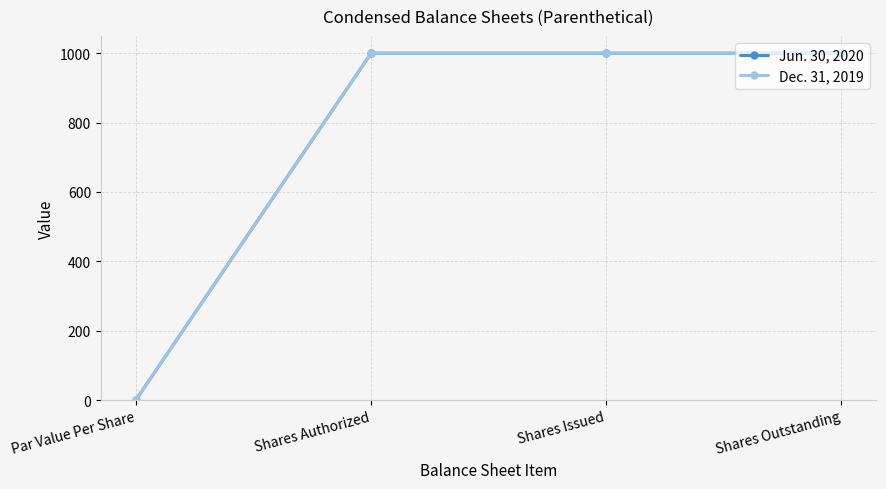

How many categories are shown in the chart?

4